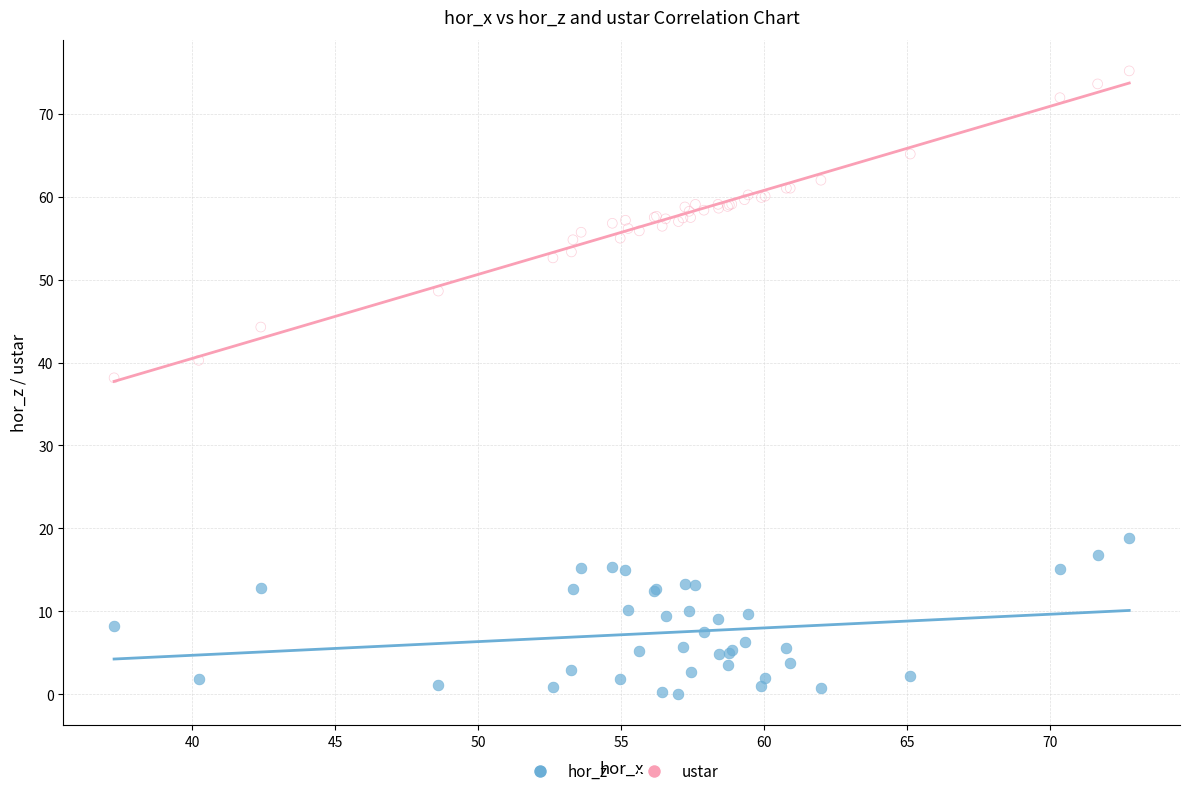

Across all series, what Y value is closest to 37?

38.2